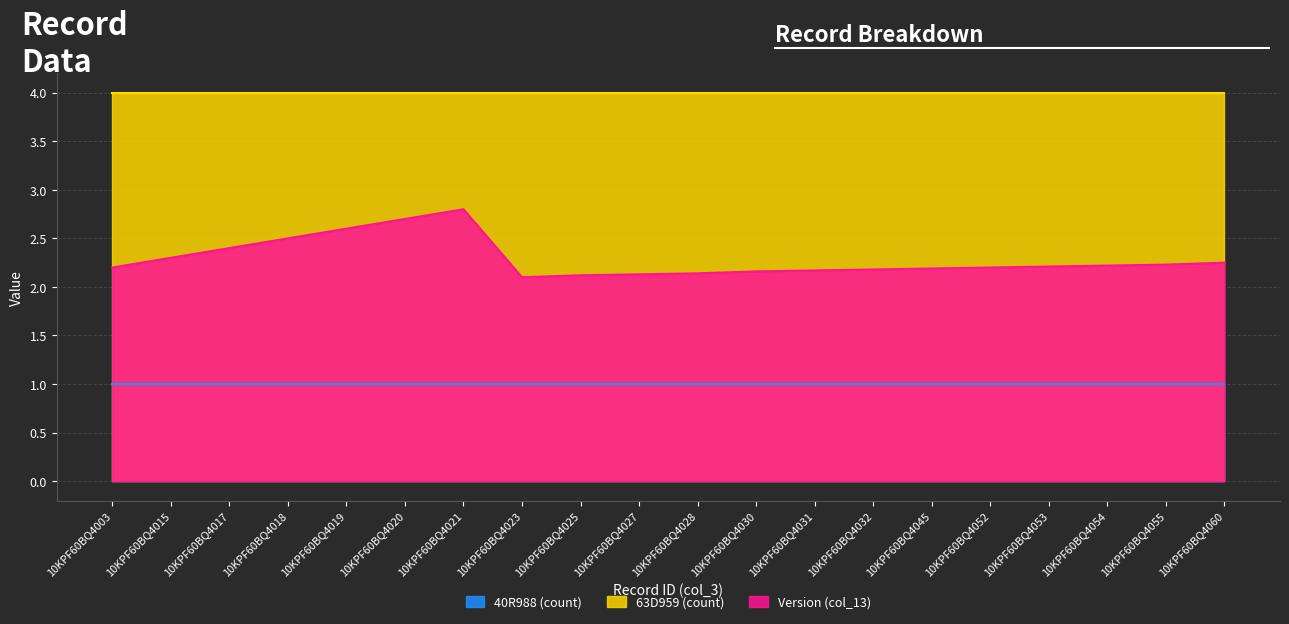

Where is the first local maximum for Version (col_13)?

10KPF60BQ4021